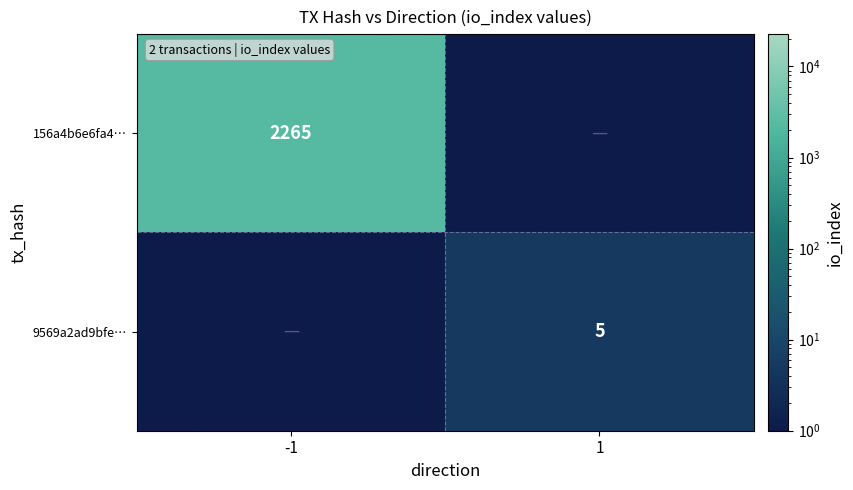

The value of 9569a2ad9bfe… at 1 is 2.6. True or false?

False